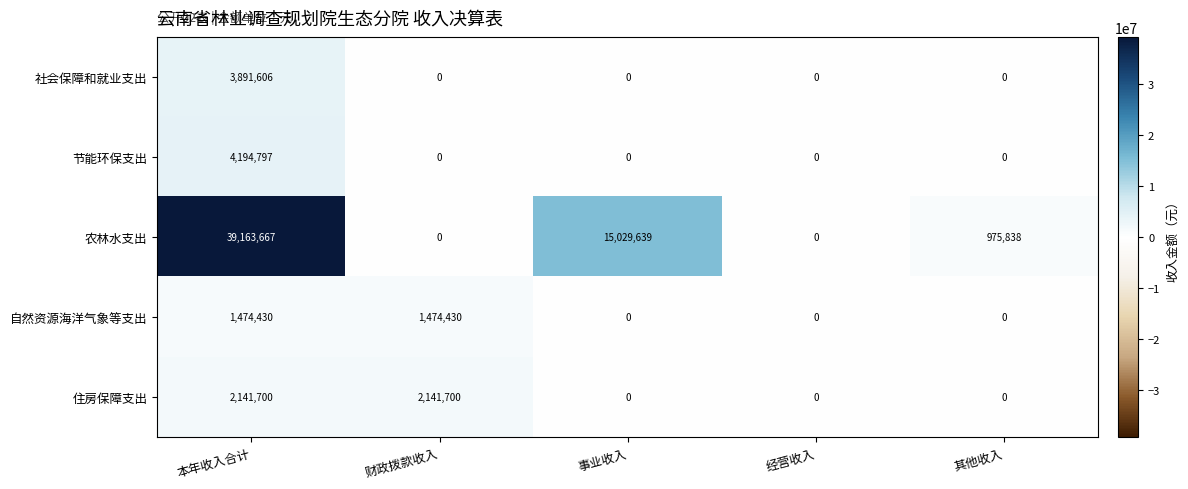

Between 事业收入 and 经营收入, which series saw the biggest shift?

农林水支出